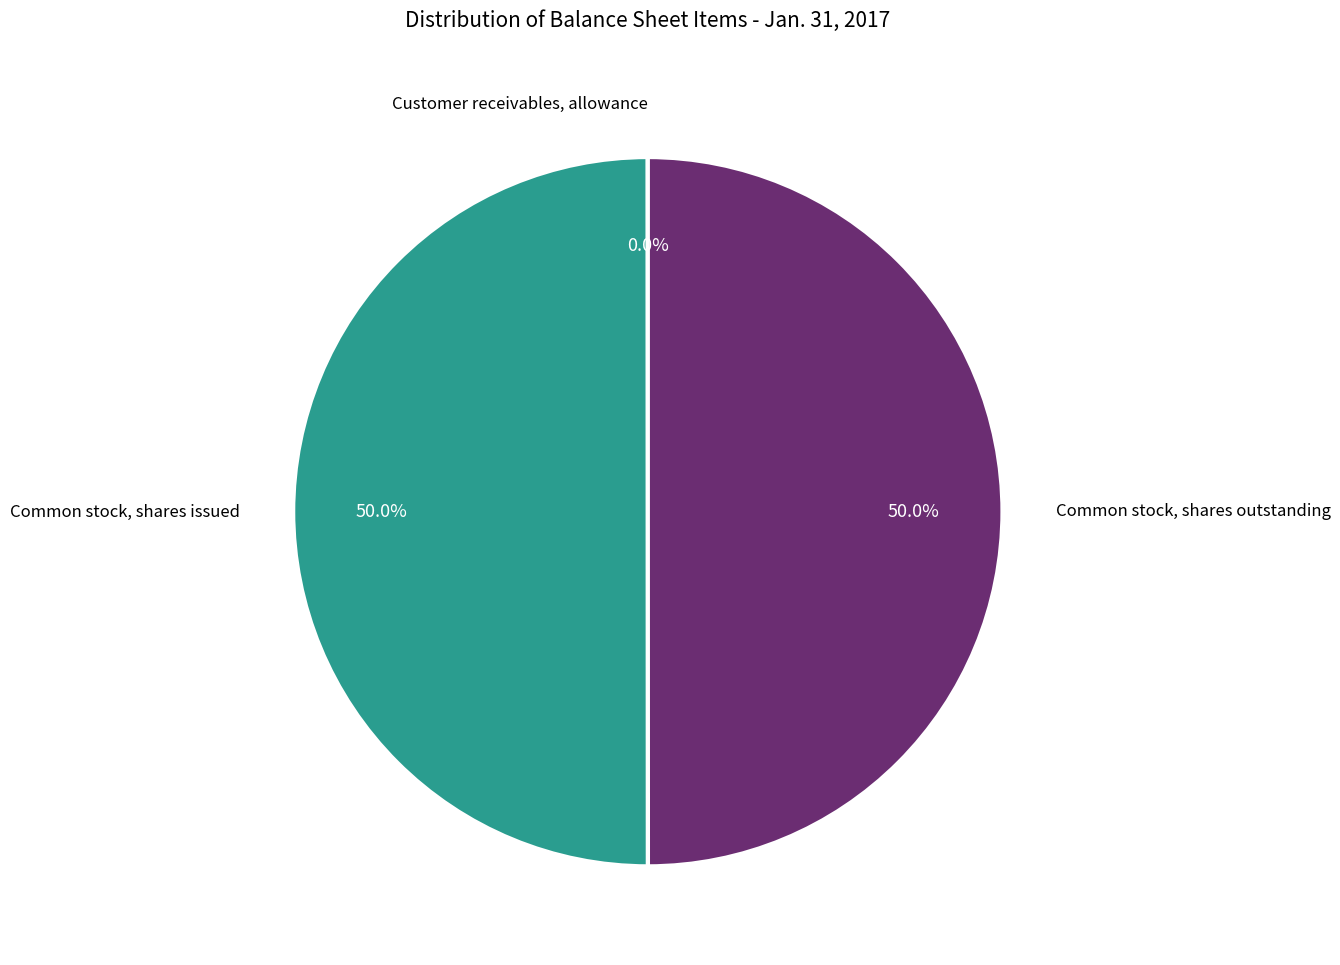

What percentage do Common stock, shares issued and Common stock, shares outstanding together represent?

100.0%